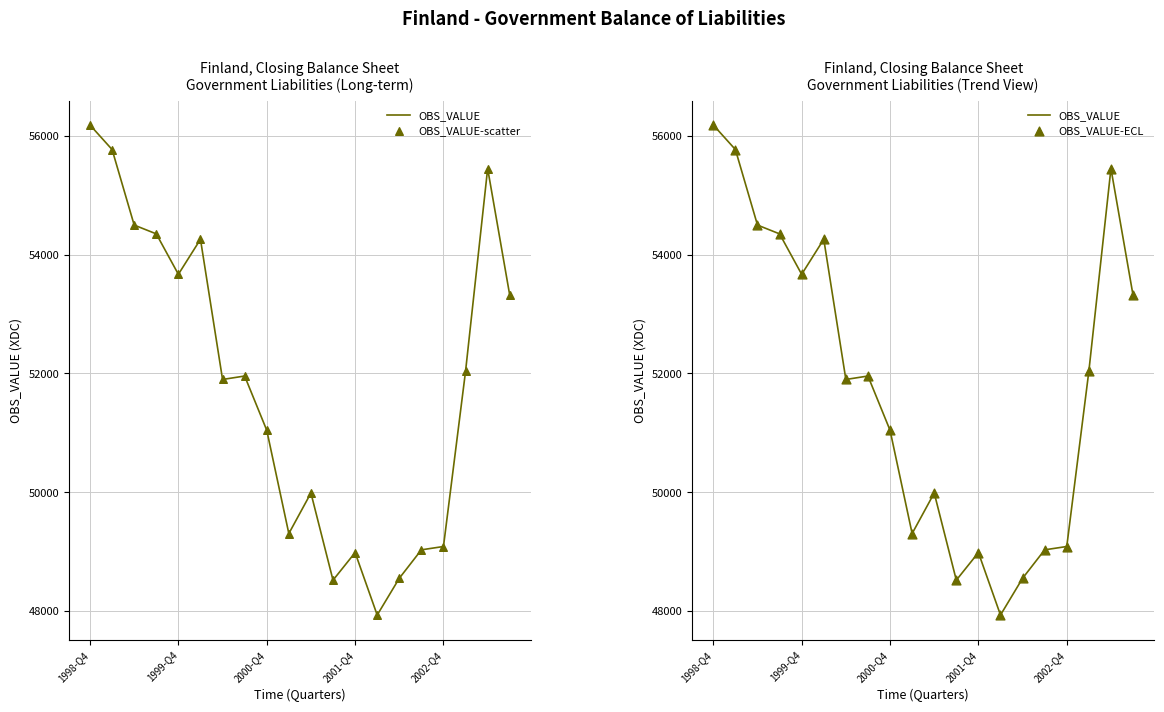

At how many categories does at least one series exceed 48711?

17